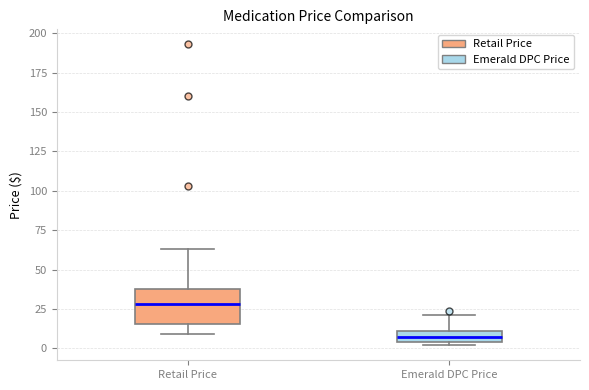

Which box is the tallest, from its lower edge to its upper edge?

Retail Price